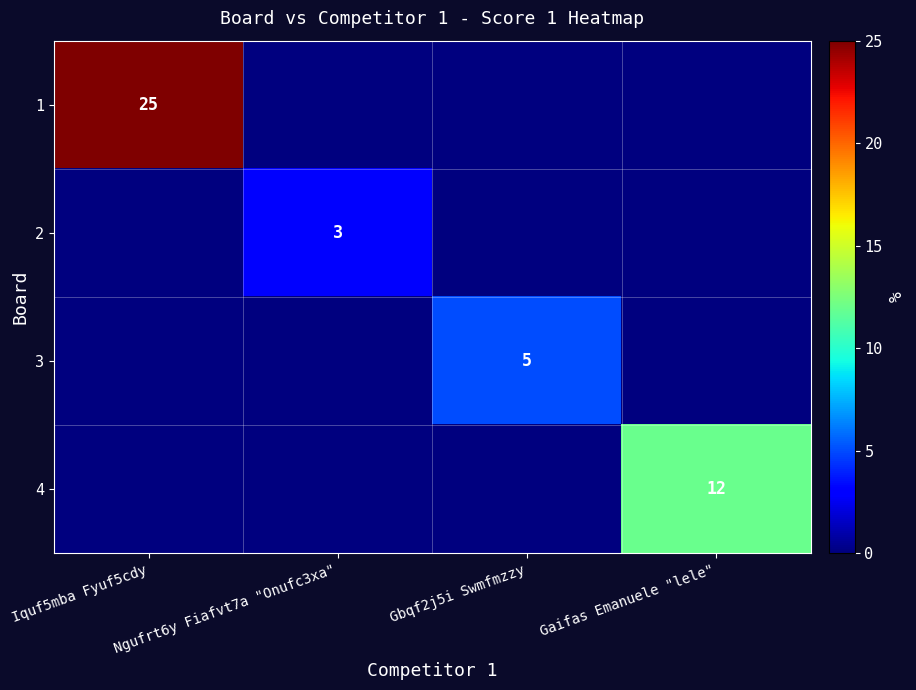

The value of 3 at Gbqf2j5i Swmfmzzy is 8. True or false?

False